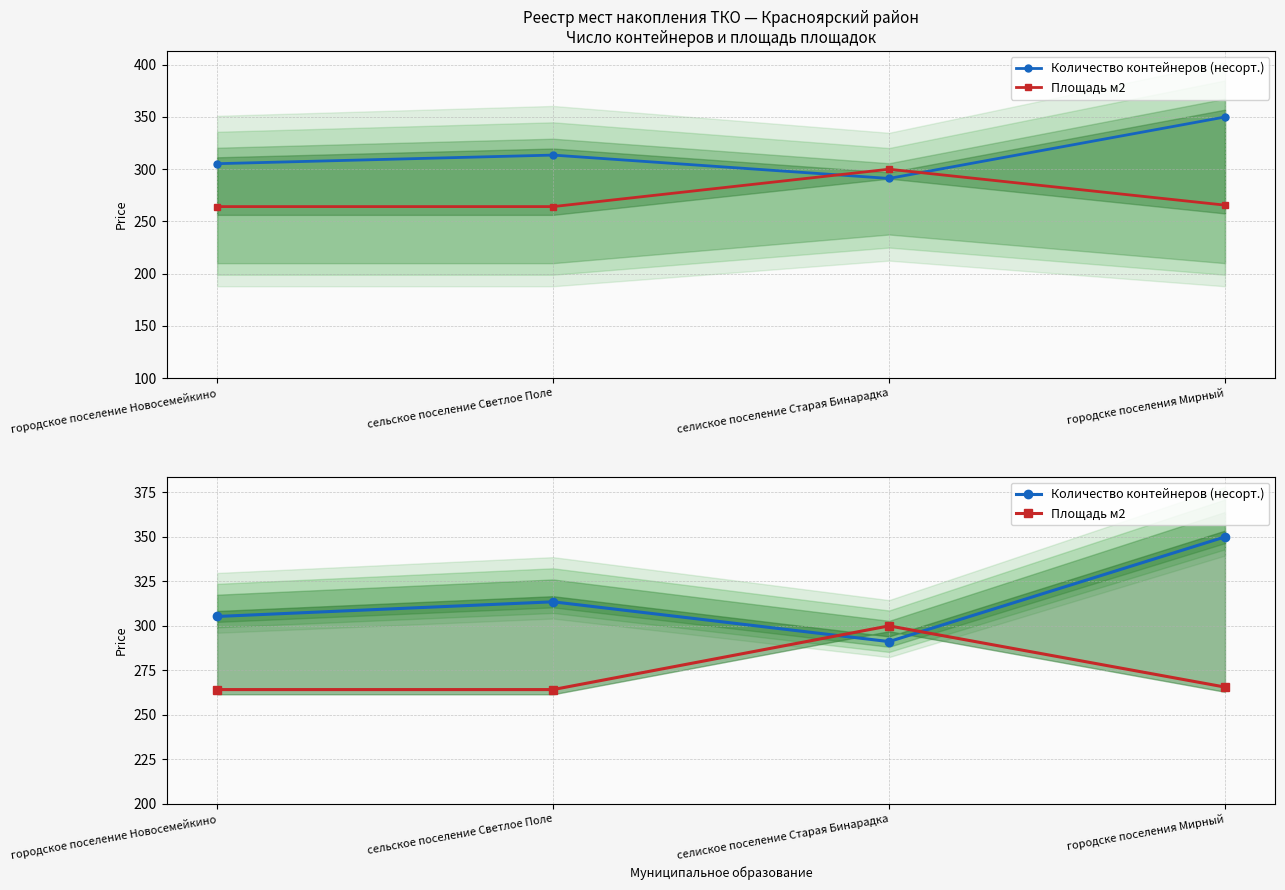

Reading right to left, list all the values displayed in this chart.

Количество контейнеров (несорт.): 350.0	291.2	313.5	305.3
Площадь м2: 265.6	300.0	264.2	264.2